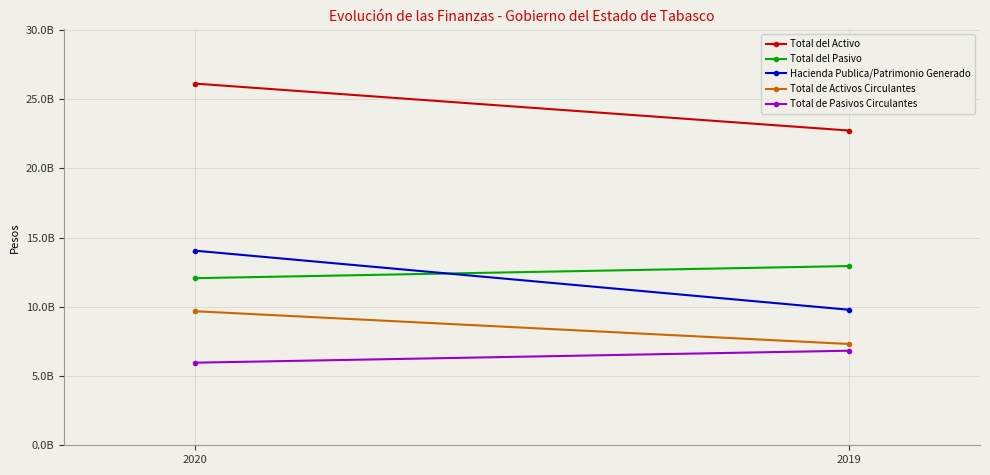

How many categories are shown in the chart?

2